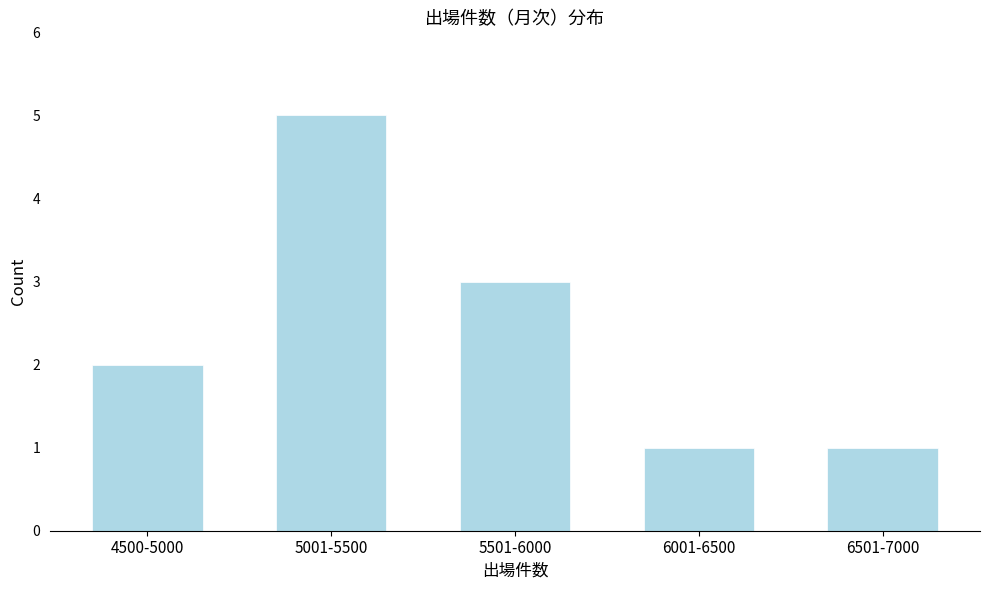

Reading left to right, what are all the values shown in this chart?

4500-5000=2	5001-5500=5	5501-6000=3	6001-6500=1	6501-7000=1